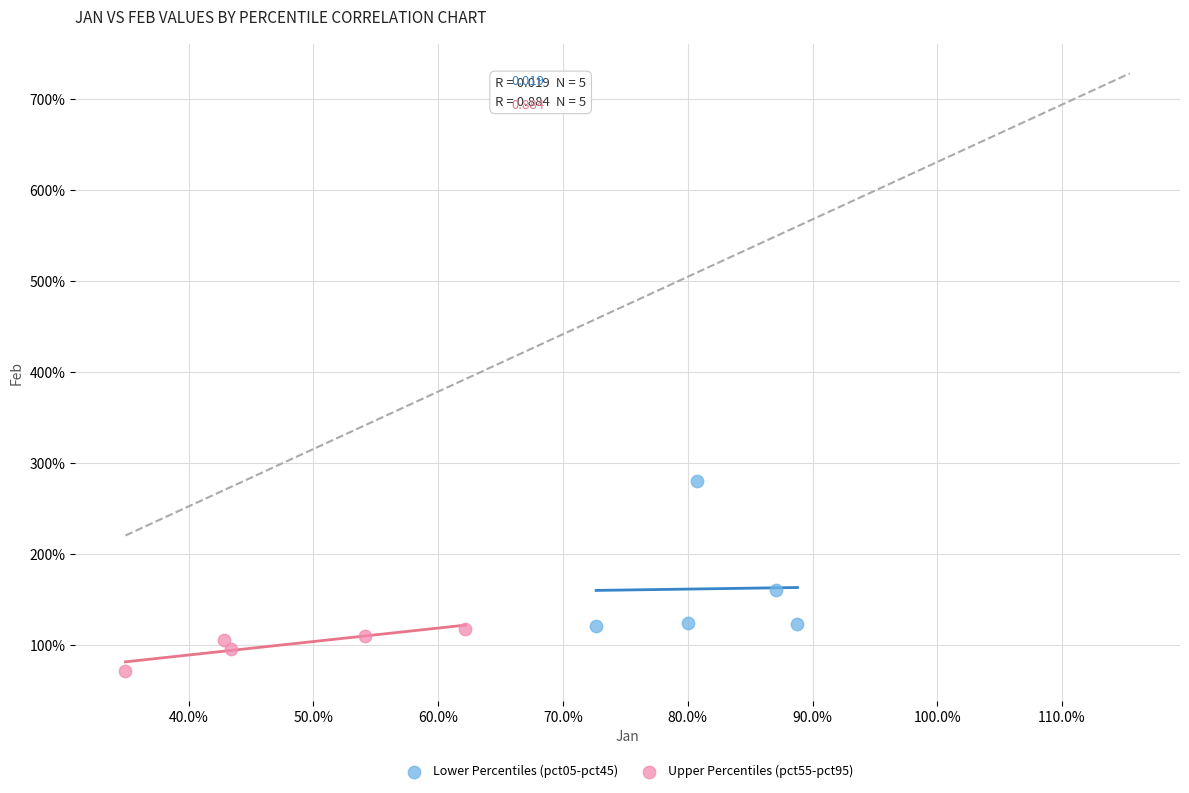

What are all the series names shown in the legend?

Lower Percentiles (pct05-pct45), Upper Percentiles (pct55-pct95)